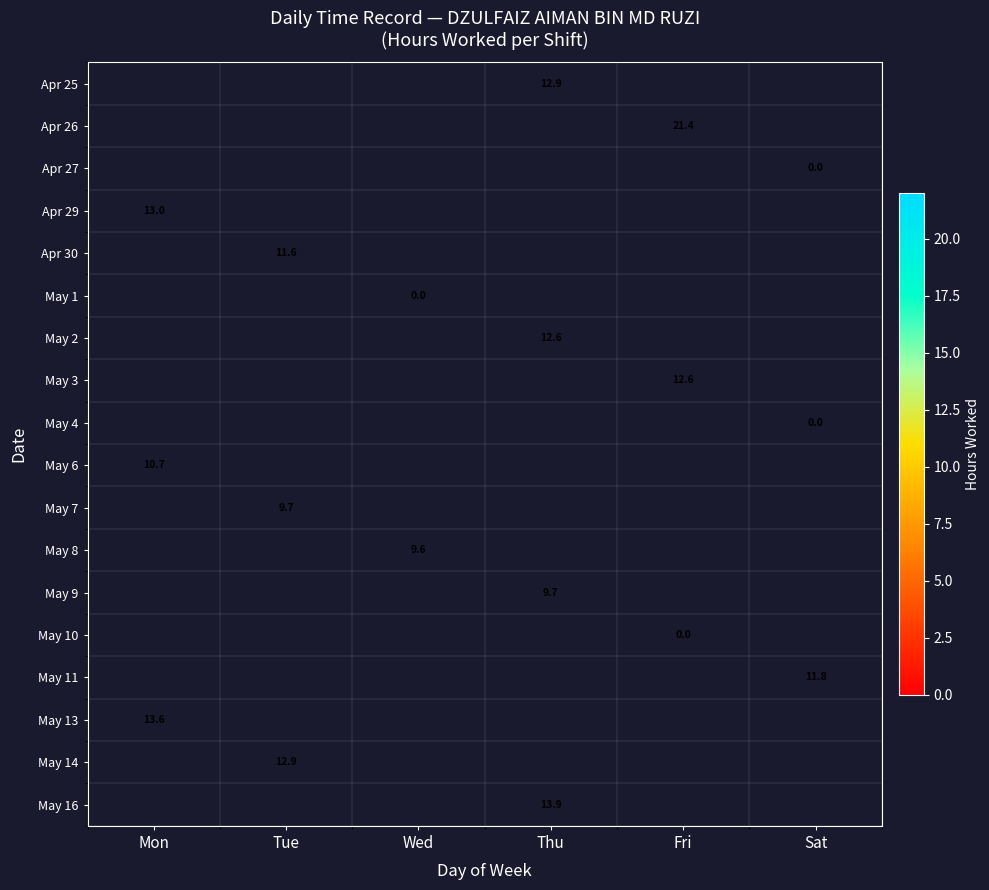

What is the difference between the highest and lowest values at Thu?

4.2